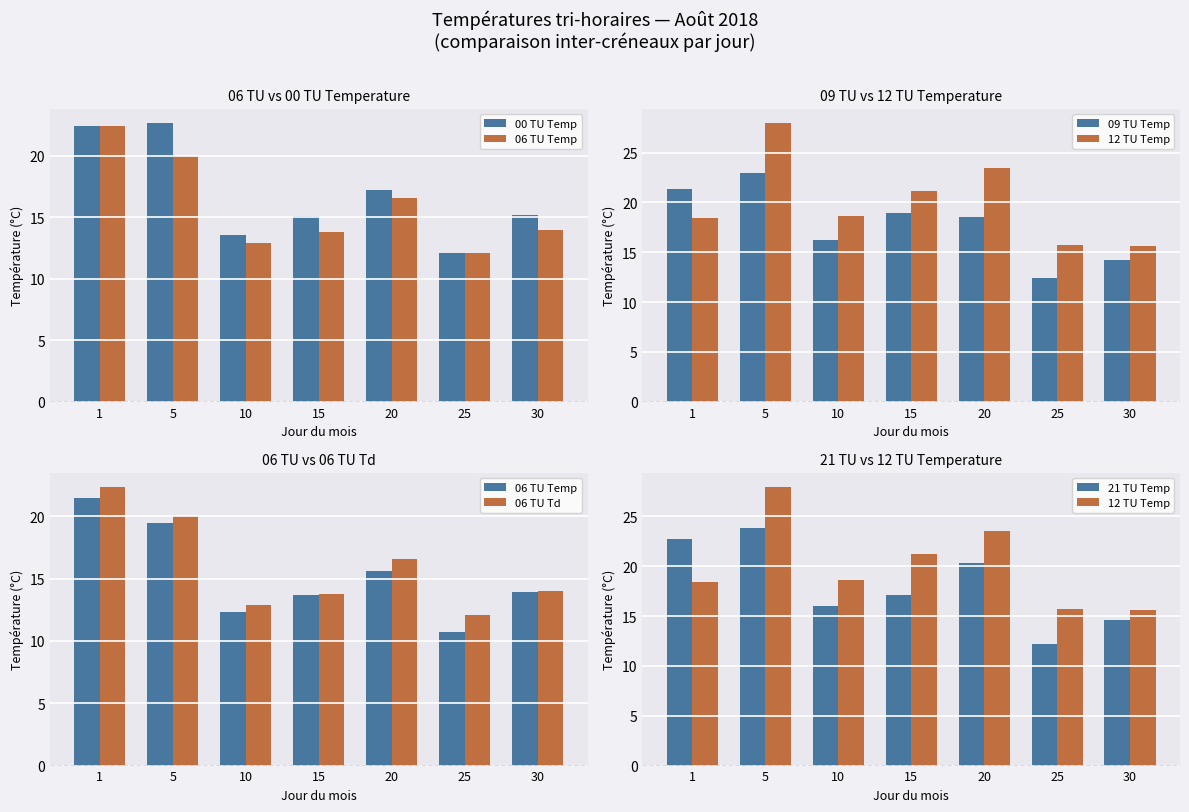

Between 25 and 30, which series saw the biggest shift?

06 TU Temp